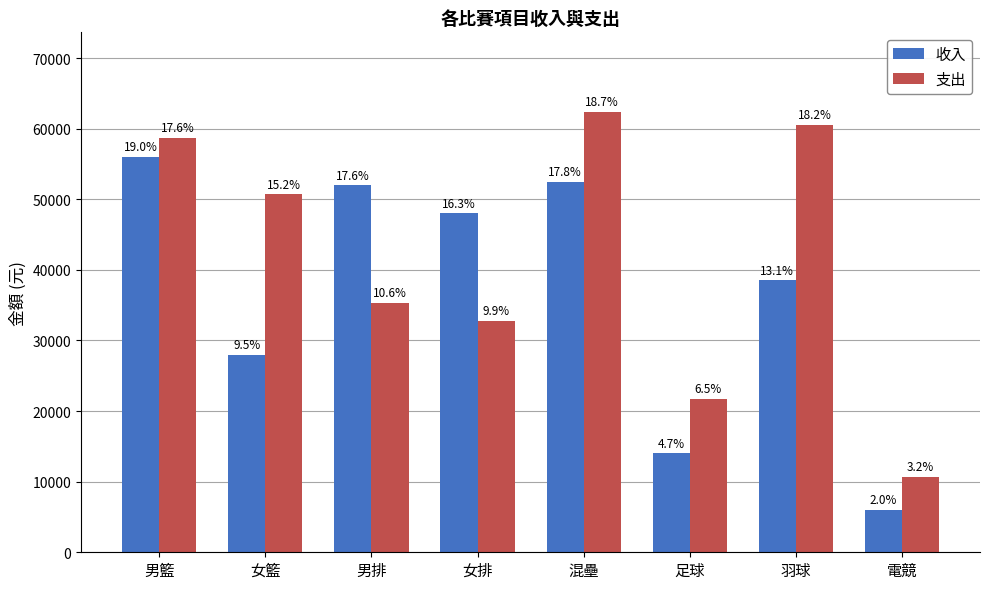

Is the value of 收入 at 足球 greater than the value of 支出 at 女籃?

No